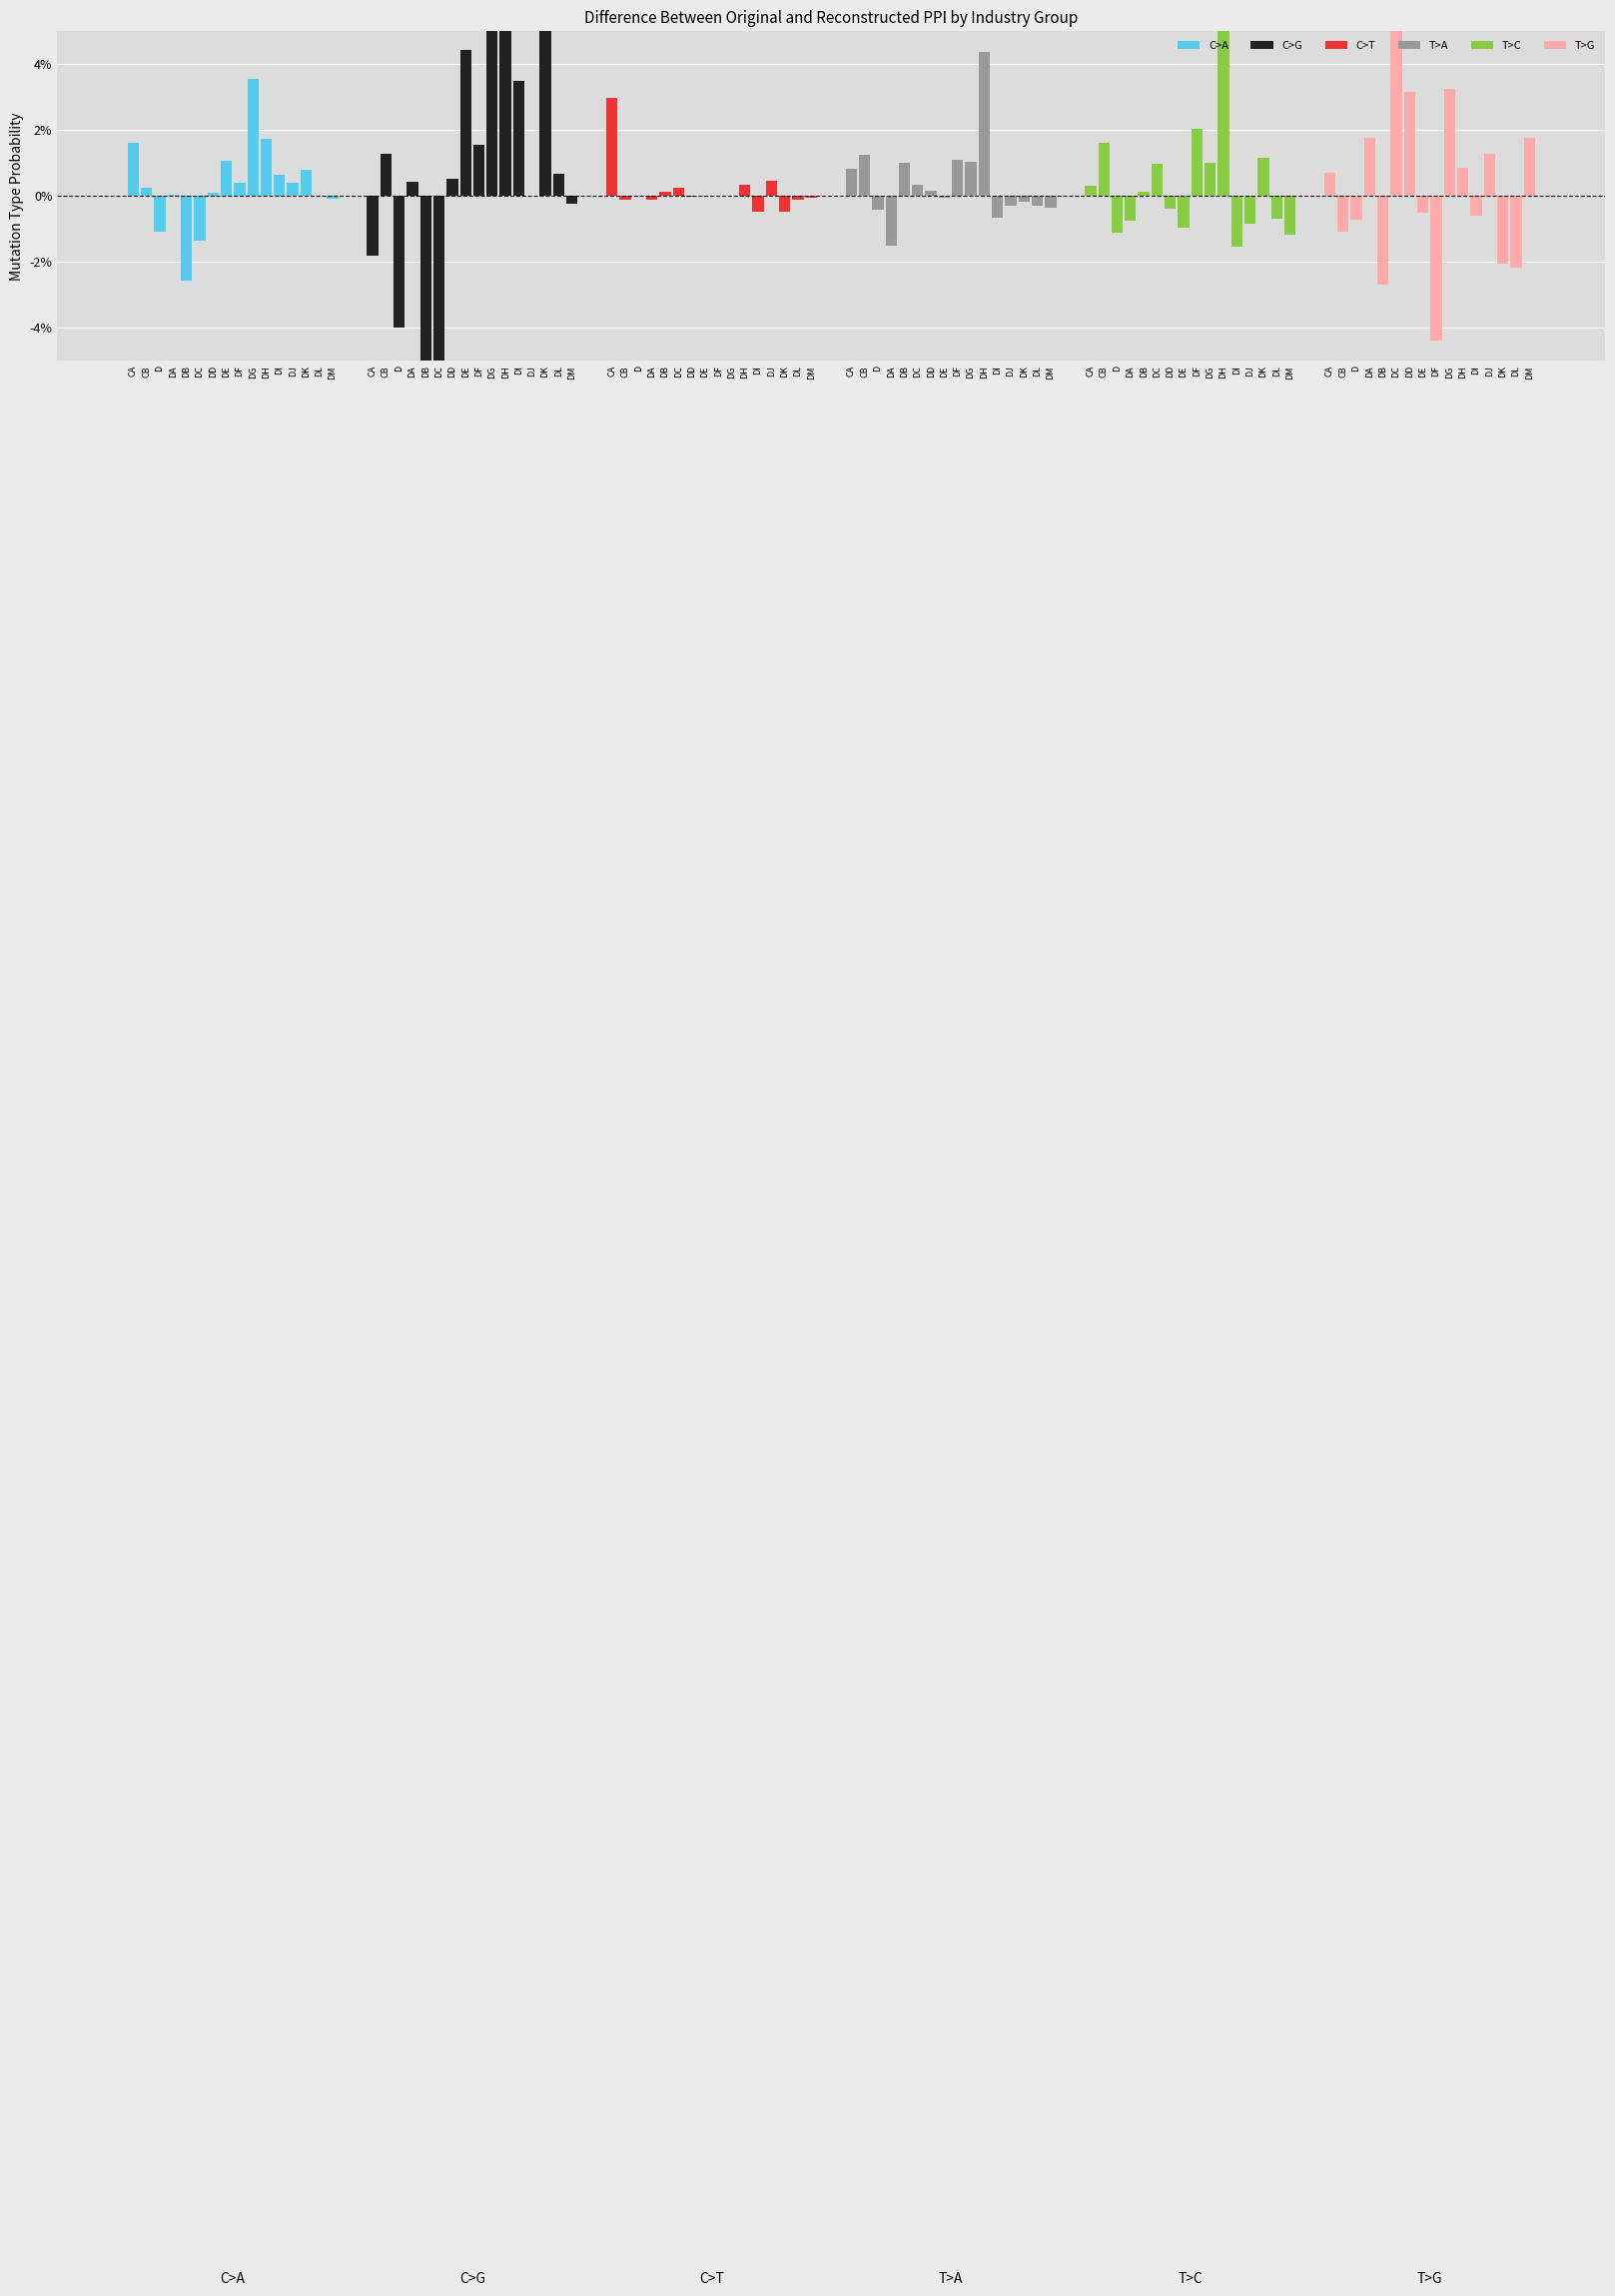

What is the difference between the highest and lowest values at DK?

9.4